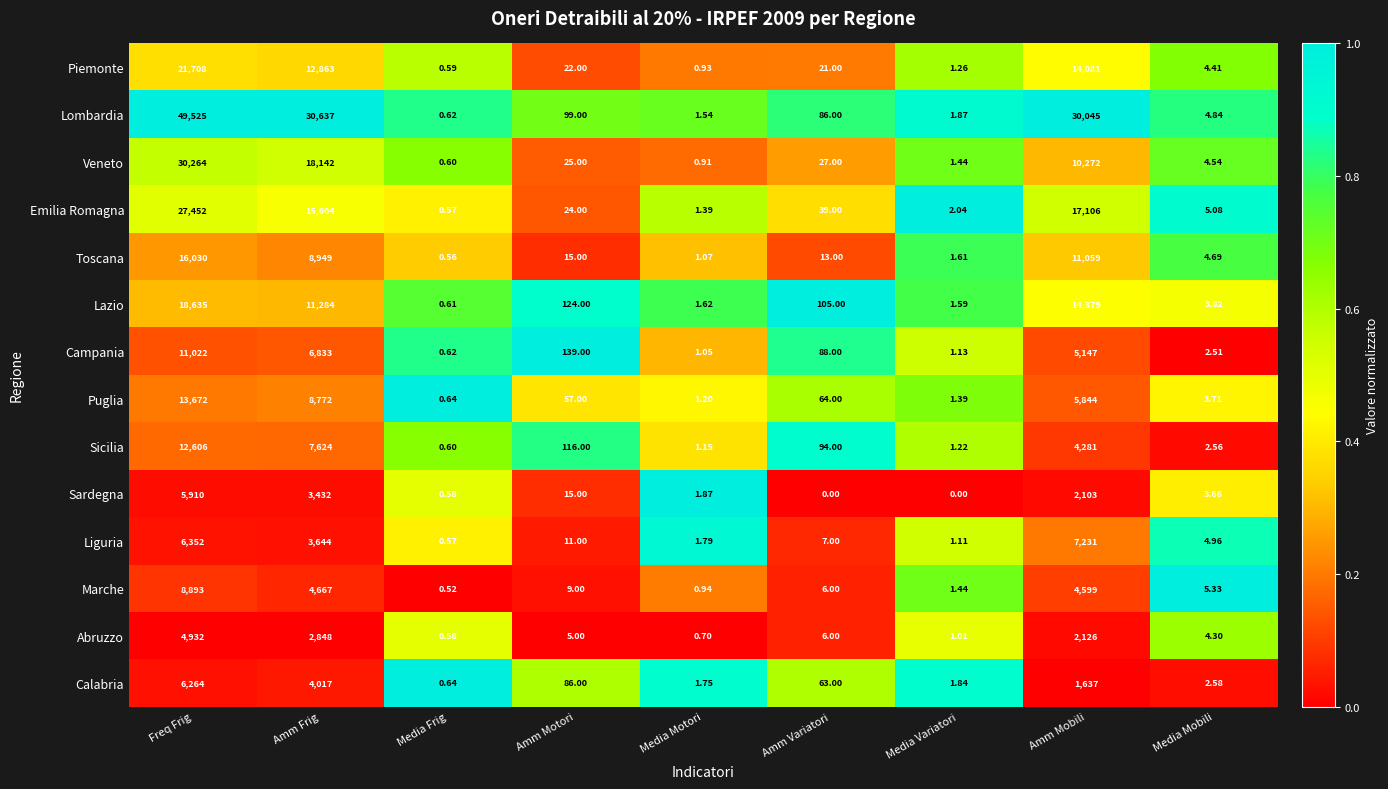

Between Amm Frig and Media Mobili, which series saw the biggest shift?

Lombardia